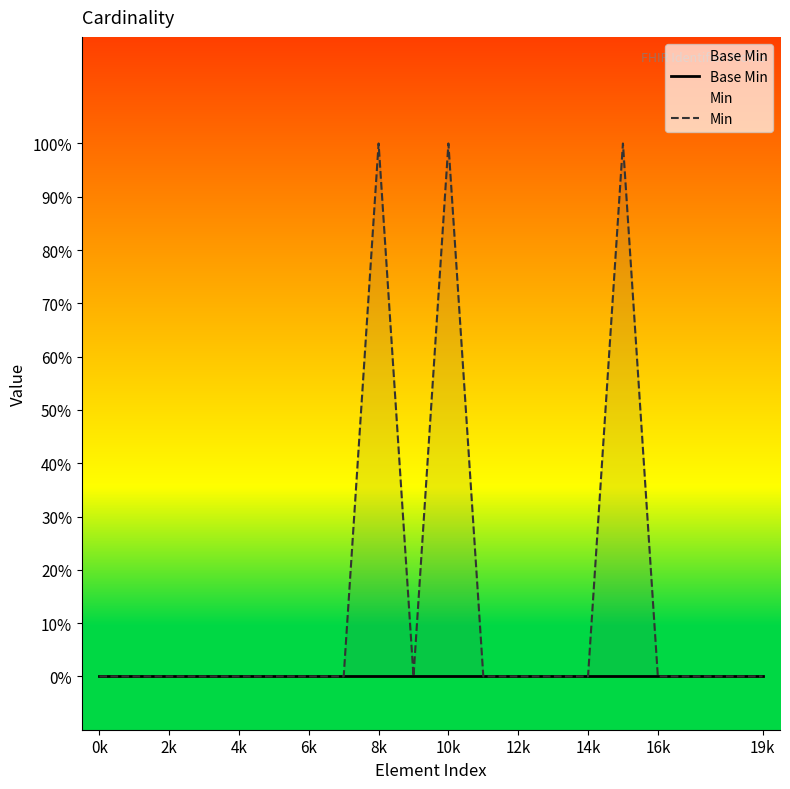

True or false: Base Min and Min intersect in this chart.

False